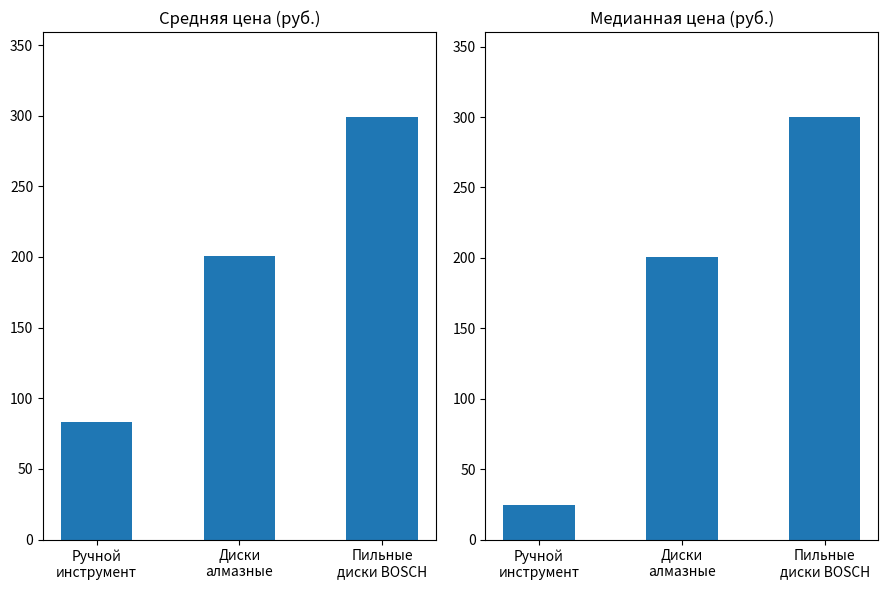

Is it true that Средняя цена equals 299.3 at Пильные
диски BOSCH?

True